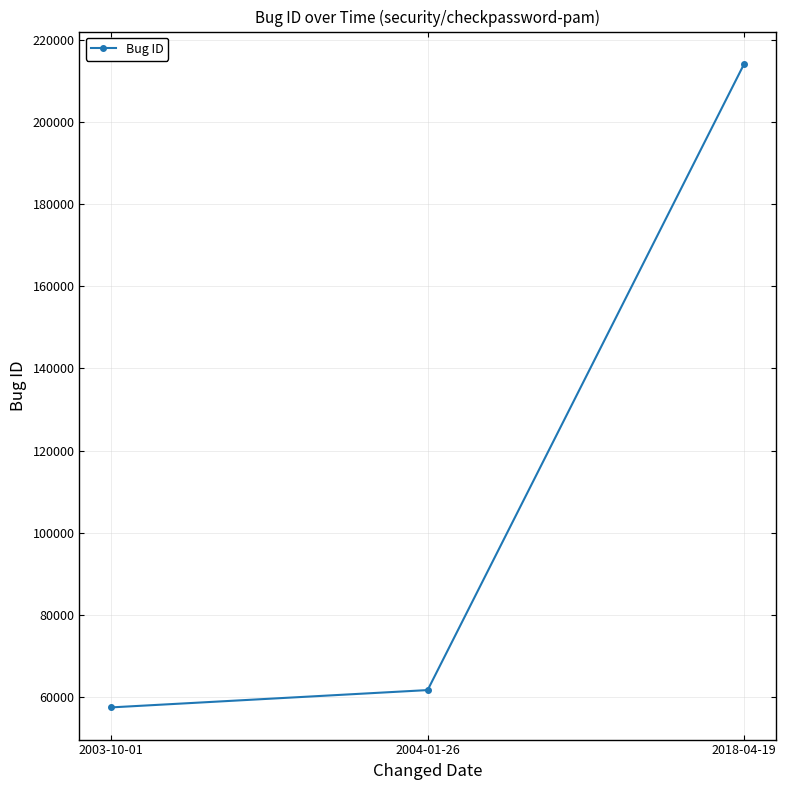

Does the chart display data point markers on the line(s)?

Yes